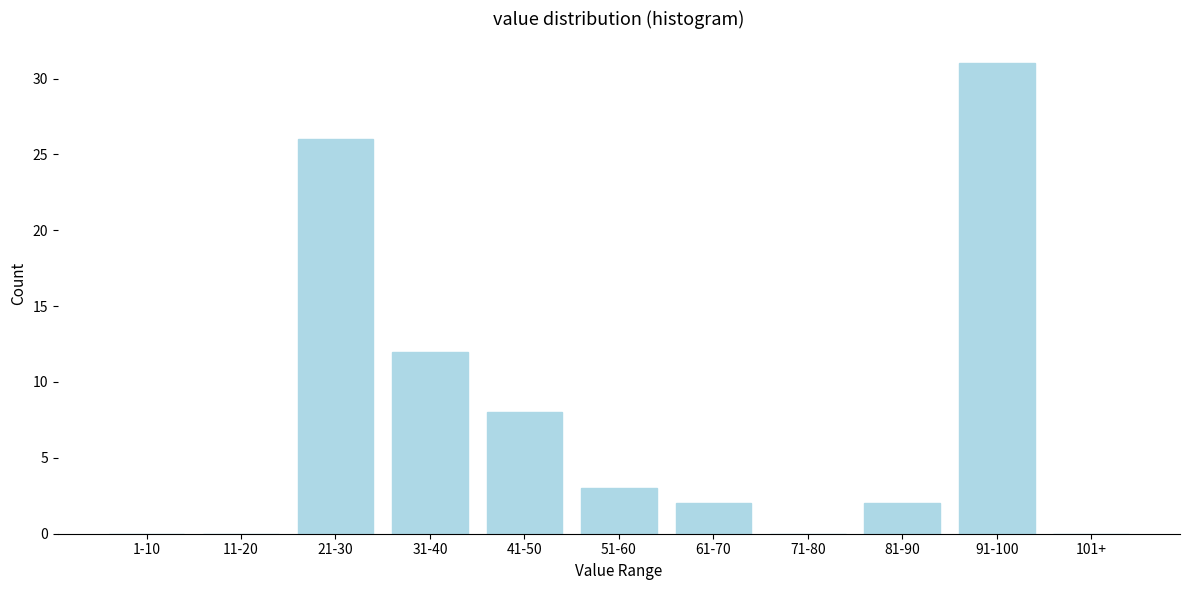

Reading right to left, list all the values displayed in this chart.

101+=0	91-100=31	81-90=2	71-80=0	61-70=2	51-60=3	41-50=8	31-40=12	21-30=26	11-20=0	1-10=0